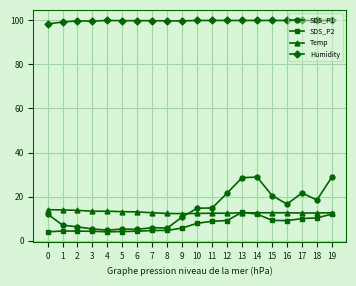

The SDS_P1 series shows 5.7 at 8. True or false?

True